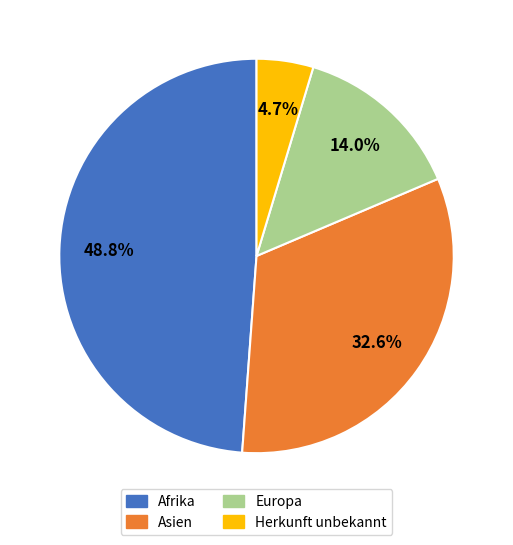

Is Europa the majority of the pie?

No